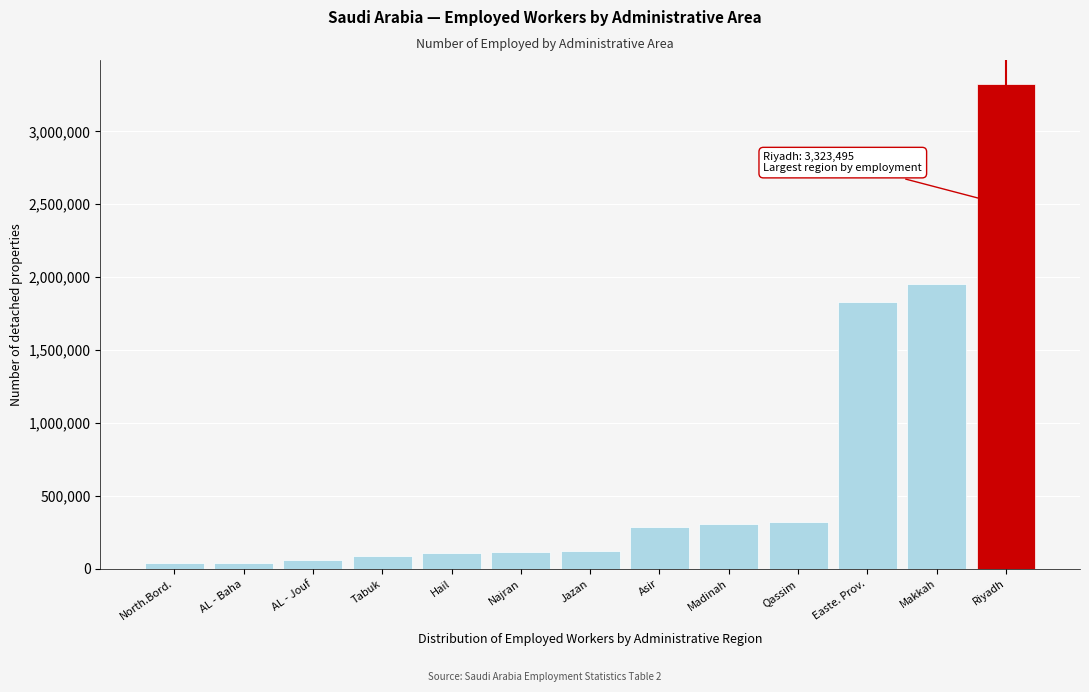

What is the label of the 5th bar from the left?

Hail